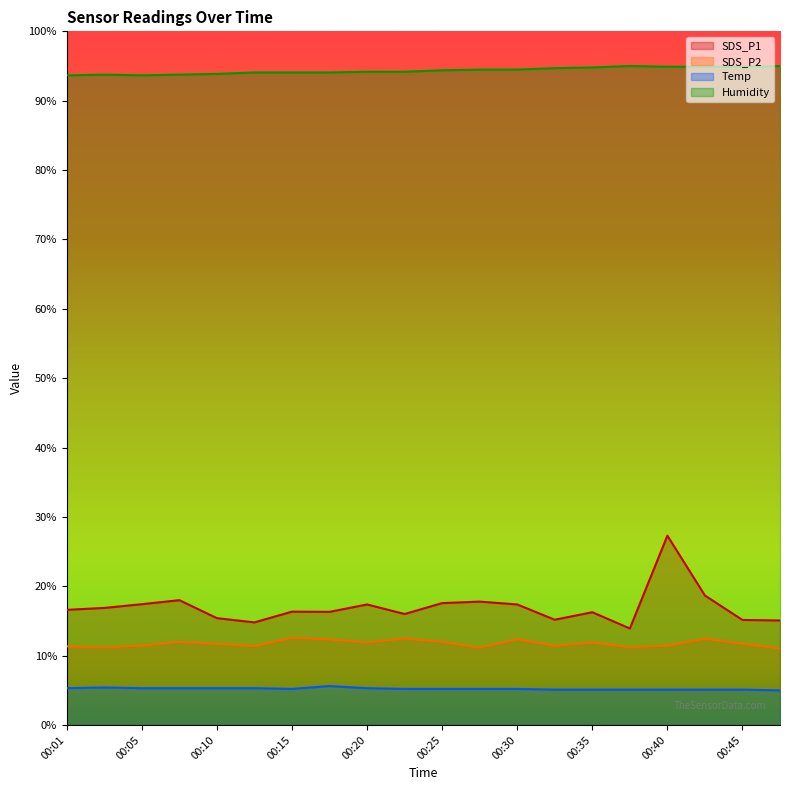

True or false: SDS_P1 and SDS_P2 intersect in this chart.

False